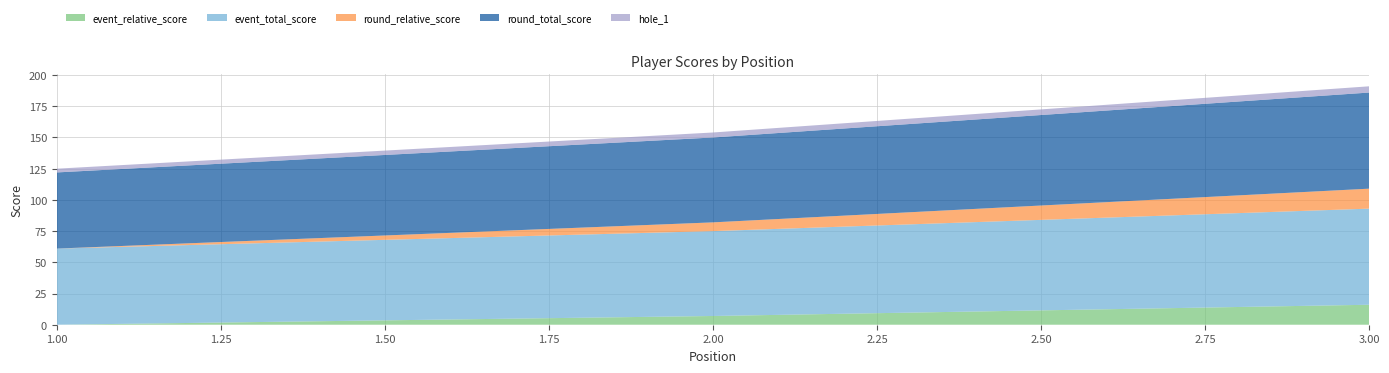

Reading left to right, transcribe all the data shown in this chart.

event_relative_score: 1=0	2=7	3=16
event_total_score: 1=61	2=68	3=77
round_relative_score: 1=0	2=7	3=16
round_total_score: 1=61	2=68	3=77
hole_1: 1=3	2=4	3=5